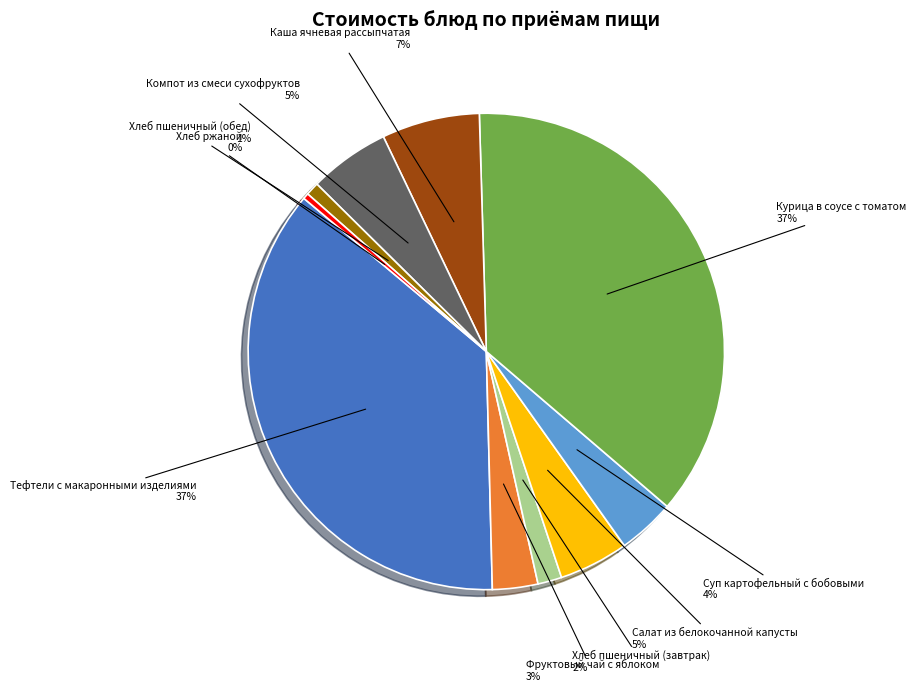

Which category has the smallest portion of the pie?

Хлеб ржаной